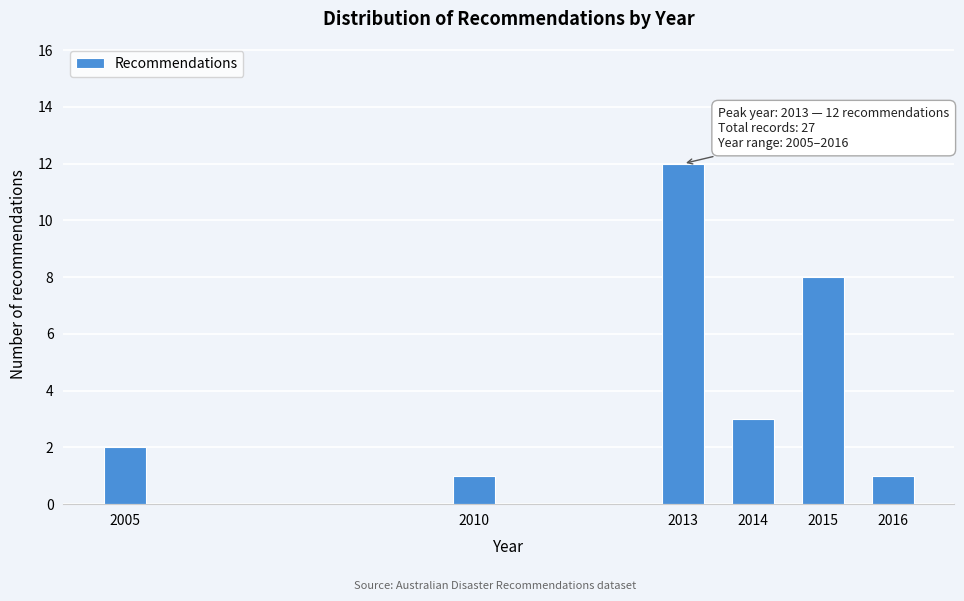

Reading left to right, list all the values displayed in this chart.

2	1	12	3	8	1